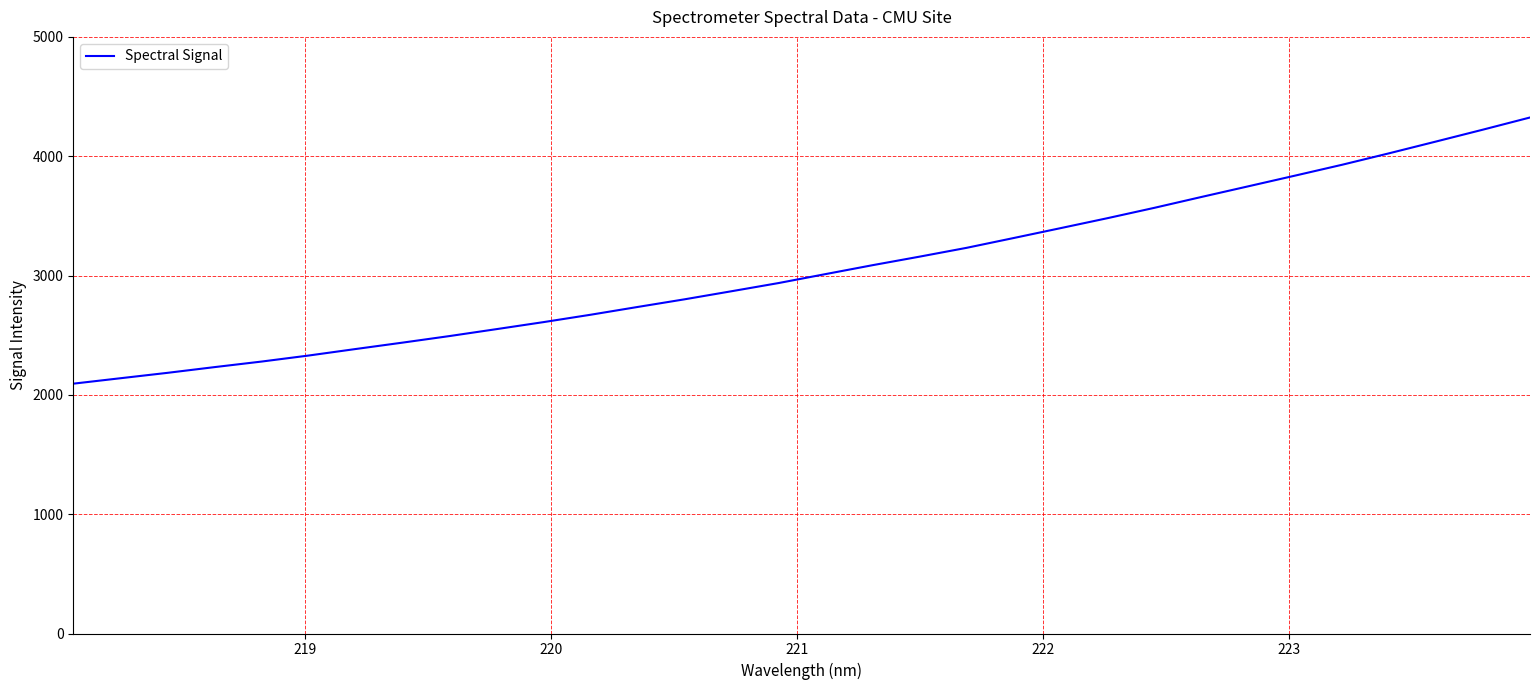

Reading left to right, transcribe all the data shown in this chart.

2093.7	2139.2	2184.4	2232.4	2278.9	2329.4	2384.0	2437.7	2492.8	2550.9	2609.7	2671.4	2736.6	2800.8	2868.5	2937.1	3012.2	3086.8	3158.3	3232.1	3314.2	3397.1	3480.7	3567.6	3658.4	3747.9	3837.8	3928.7	4024.7	4123.3	4222.9	4324.5